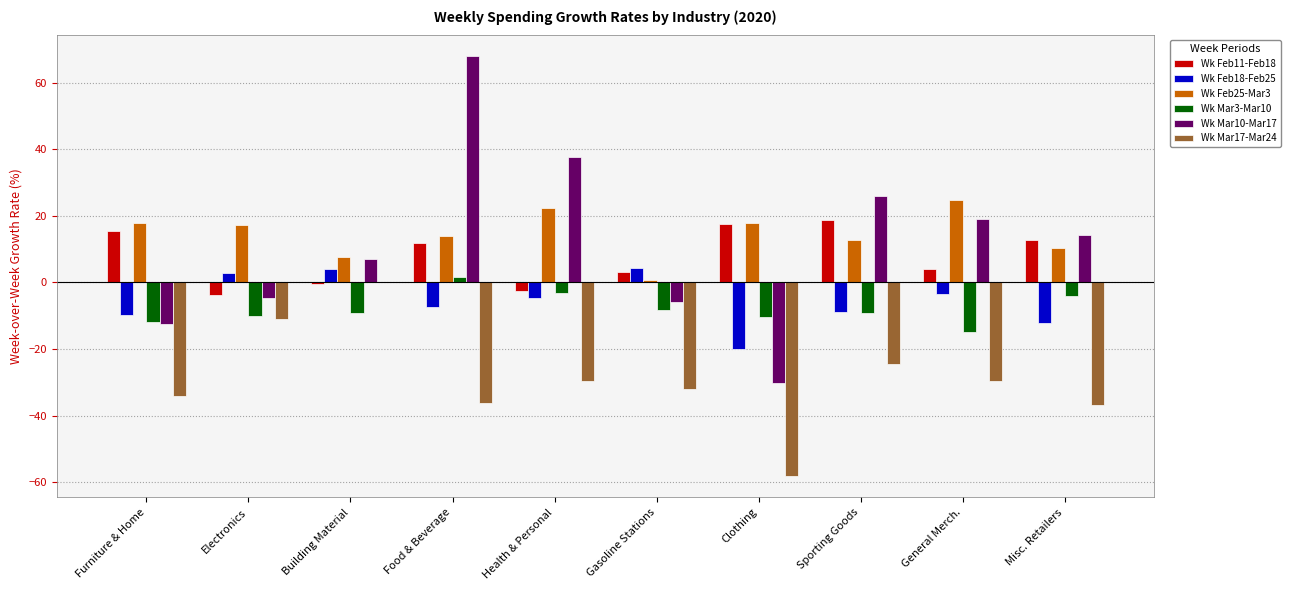

The Wk Feb11-Feb18 series shows 28.4 at Sporting Goods. True or false?

False